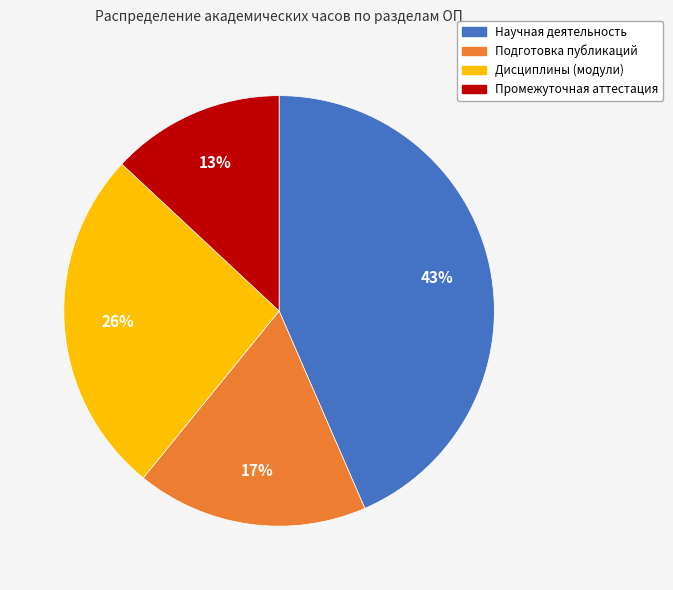

The Подготовка публикаций slice represents 24% of the pie. True or false?

False